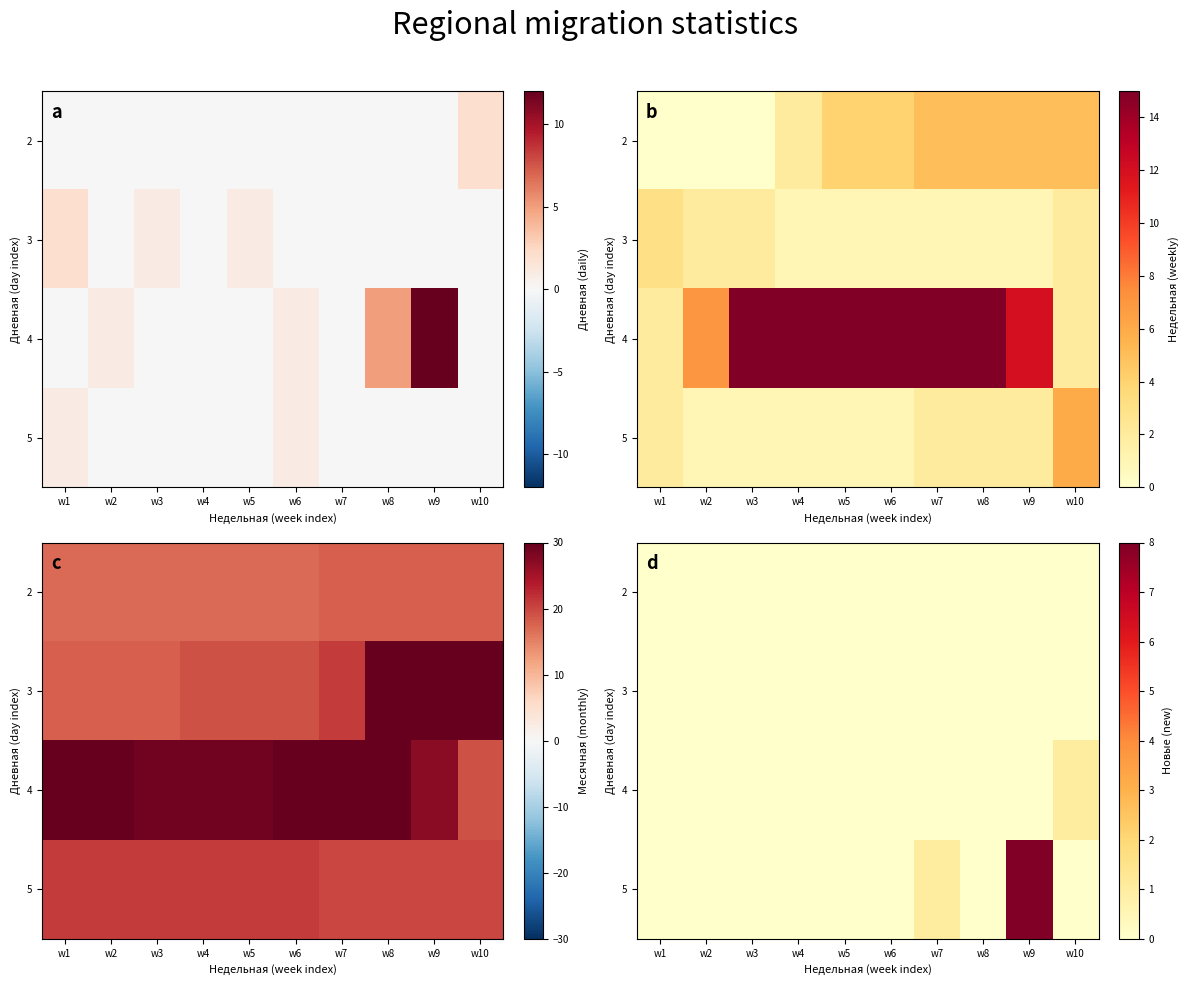

The 4 series shows -1 at w9. True or false?

False